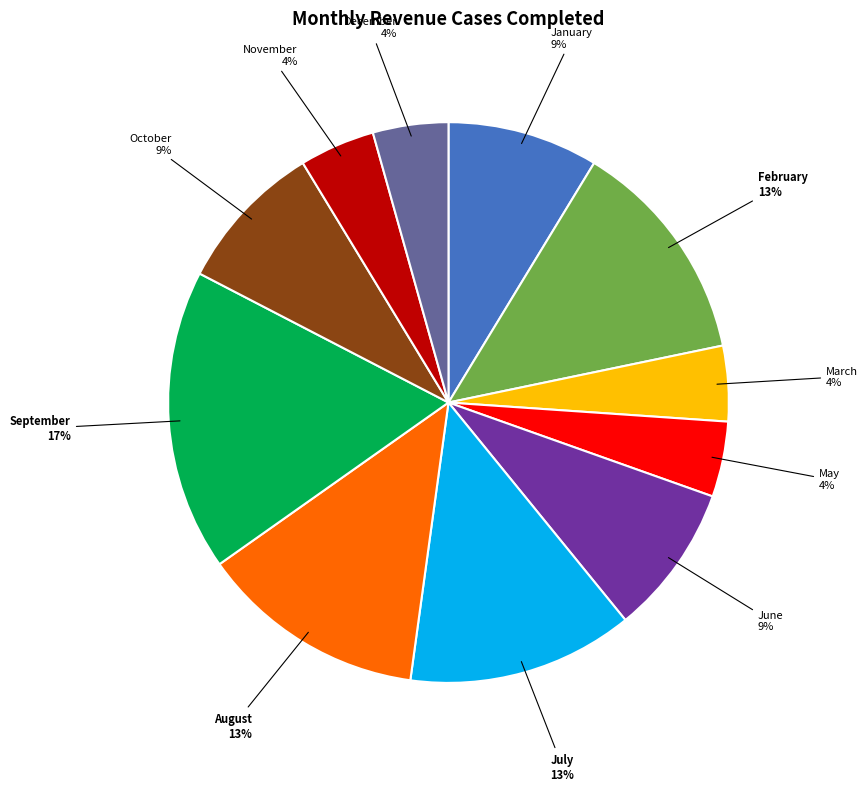

How many segments does this pie chart have?

11